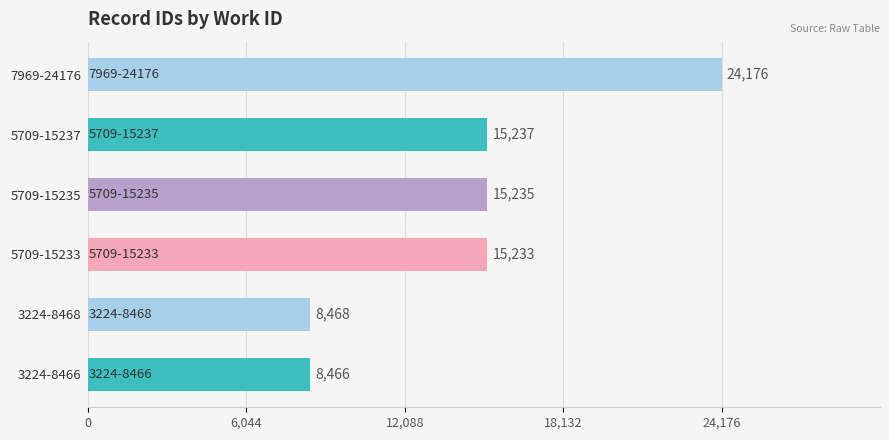

Which category has the highest value across all series?

7969-24176